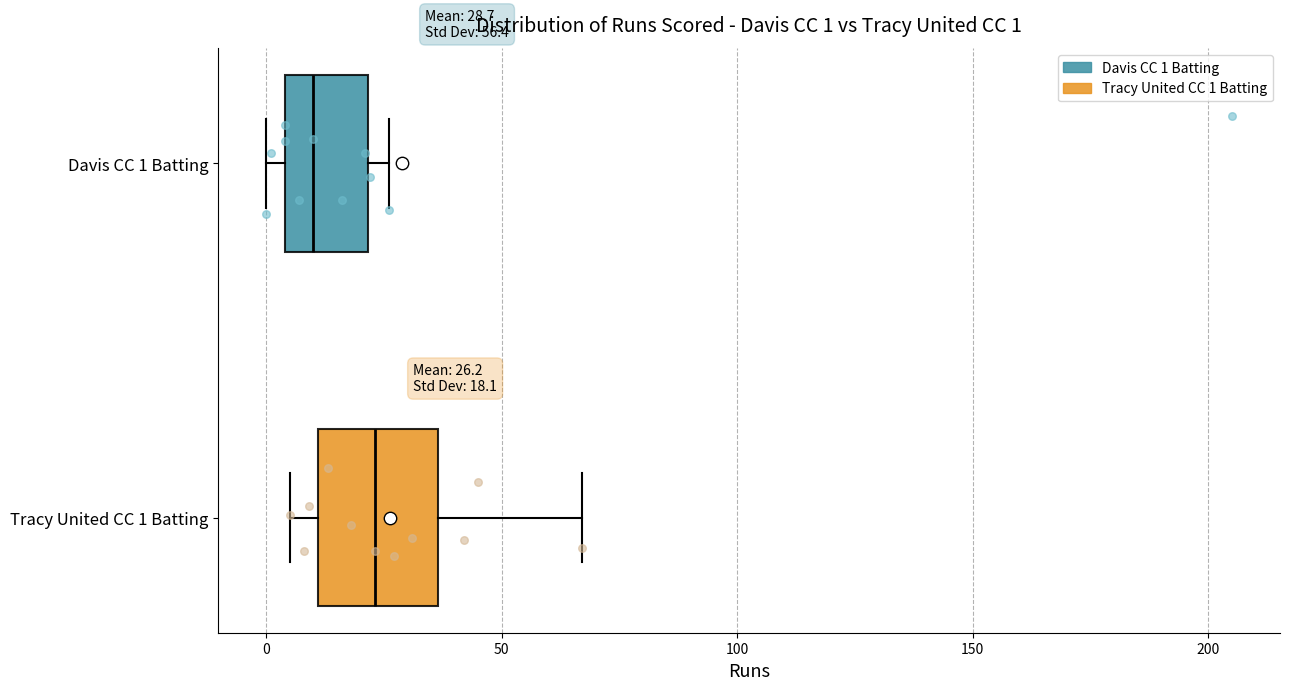

Which box is the widest, from its left edge to its right edge?

Tracy United CC 1 Batting